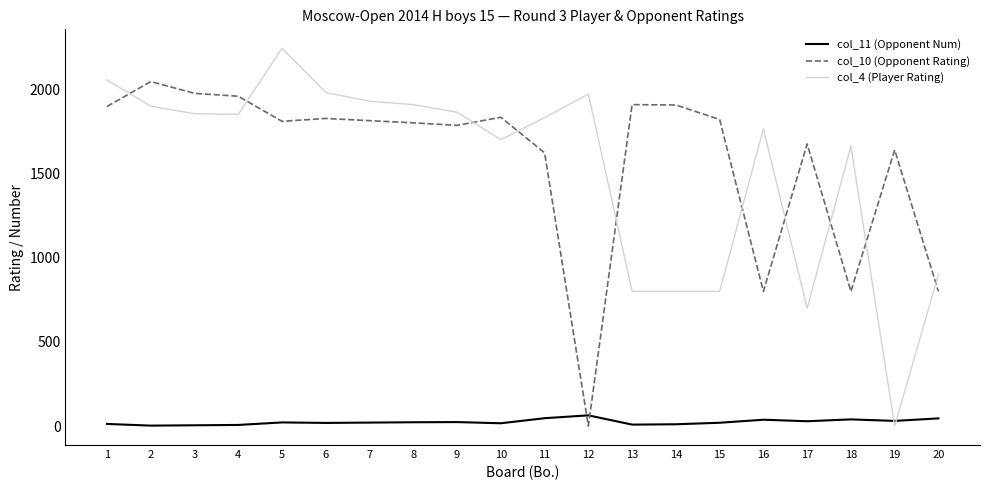

What is the sum of all col_11 (Opponent Num) values?

489